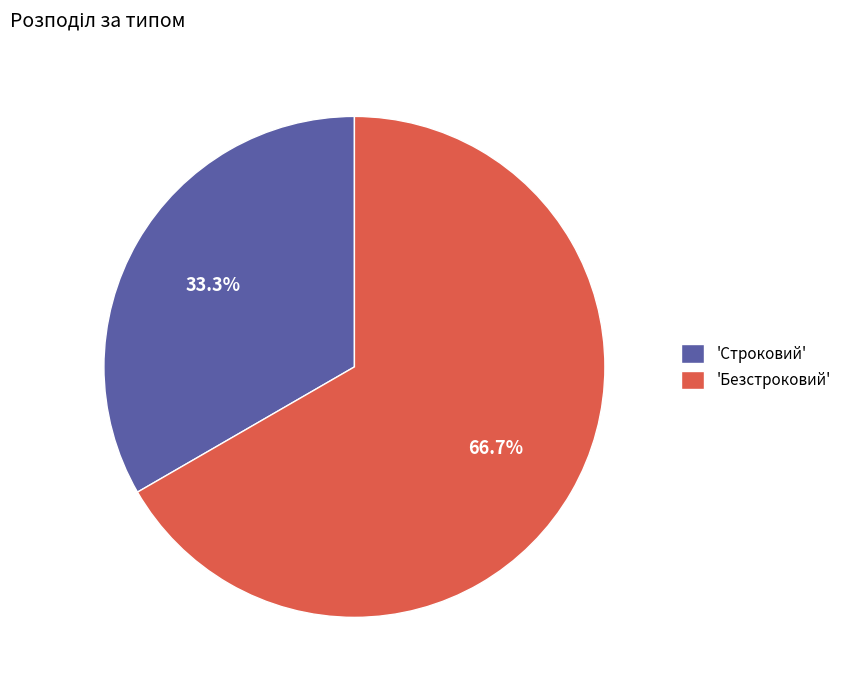

What is the total percentage of 'Строковий' and 'Безстроковий'?

100.0%